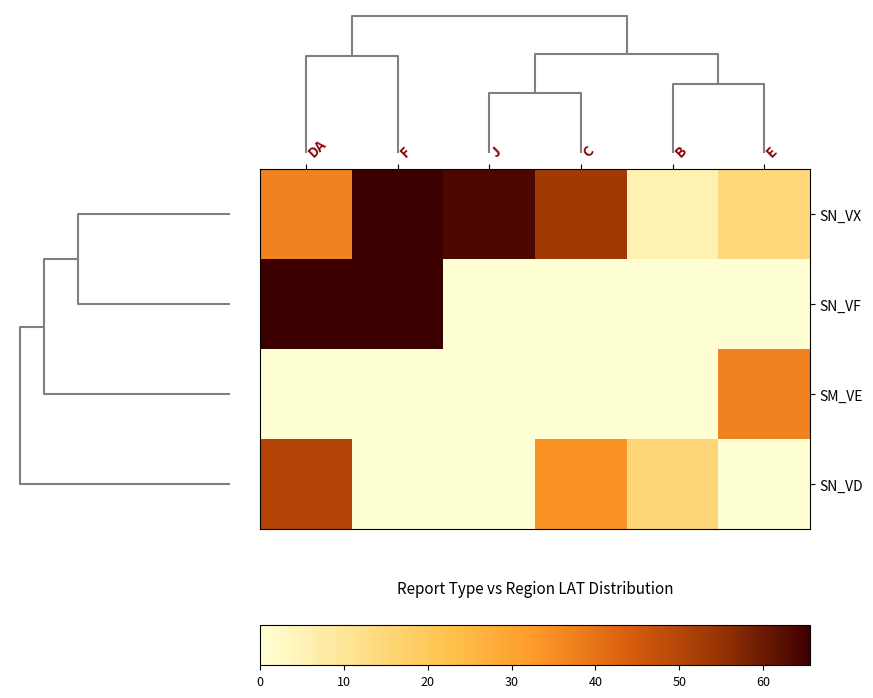

At how many categories does at least one series exceed 4?

6